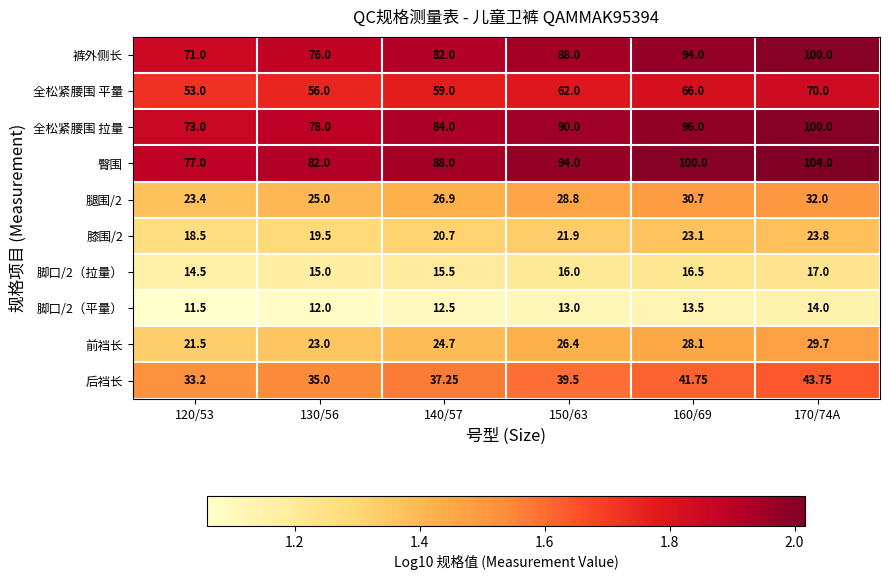

Is the value of 臀围 at 130/56 greater than the value of 腿围/2 at 120/53?

Yes